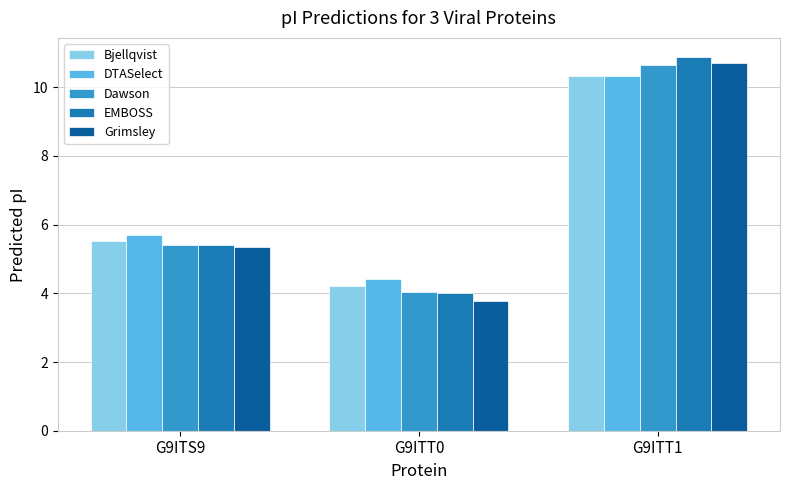

Is it true that DTASelect equals 4.4 at G9ITT0?

True